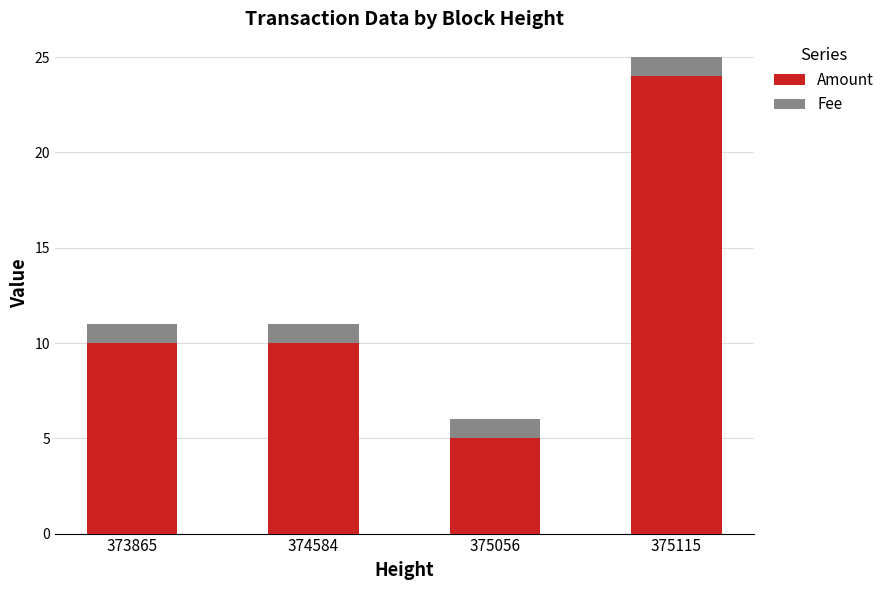

The value of Amount at 374584 is 10. True or false?

True